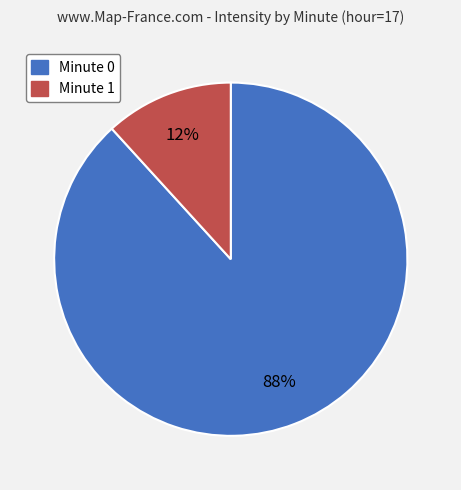

Which category has the smallest portion of the pie?

Minute 1